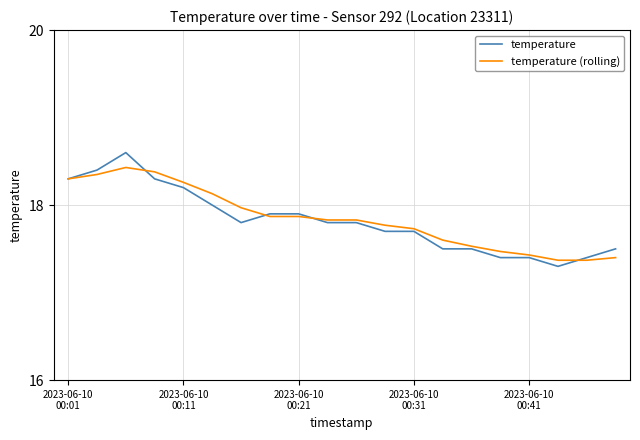

What are all the series names shown in the legend?

temperature, temperature (rolling)